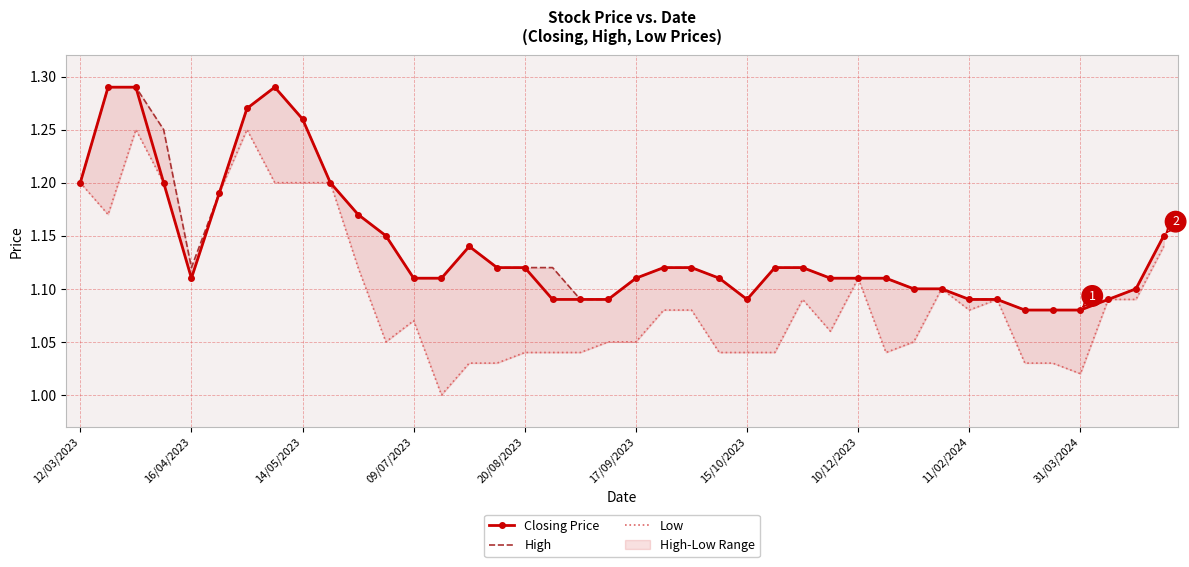

Where is Low nearest to the value 1?

13